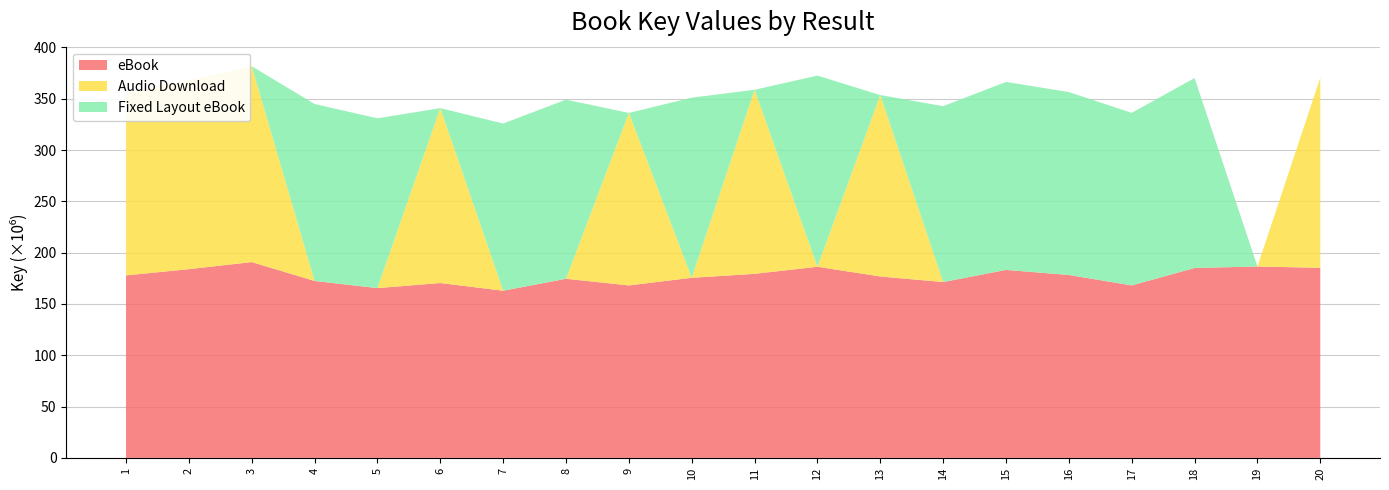

Reading right to left, list all the values displayed in this chart.

eBook: 20=185222973	19=186525099	18=185060287	17=168100478	16=178248477	15=183182355	14=171367583	13=176773758	12=186259554	11=179358363	10=175508627	9=168070342	8=174540165	7=162905407	6=170408665	5=165454318	4=172416624	3=190819020	2=183922850	1=177834109
Audio Download: 20=185222973	19=0	18=0	17=0	16=0	15=0	14=0	13=176773758	12=0	11=179358363	10=0	9=168070342	8=0	7=0	6=170408665	5=0	4=0	3=190819020	2=183922850	1=177834109
Fixed Layout eBook: 20=0	19=0	18=185060287	17=168100478	16=178248477	15=183182355	14=171367583	13=0	12=186259554	11=0	10=175508627	9=0	8=174540165	7=162905407	6=0	5=165454318	4=172416624	3=0	2=0	1=0